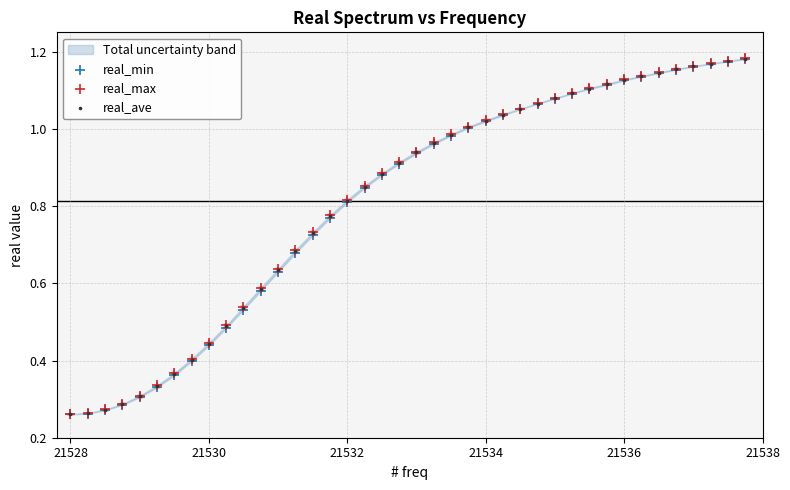

Which series has the largest Y range (max minus min)?

real_max